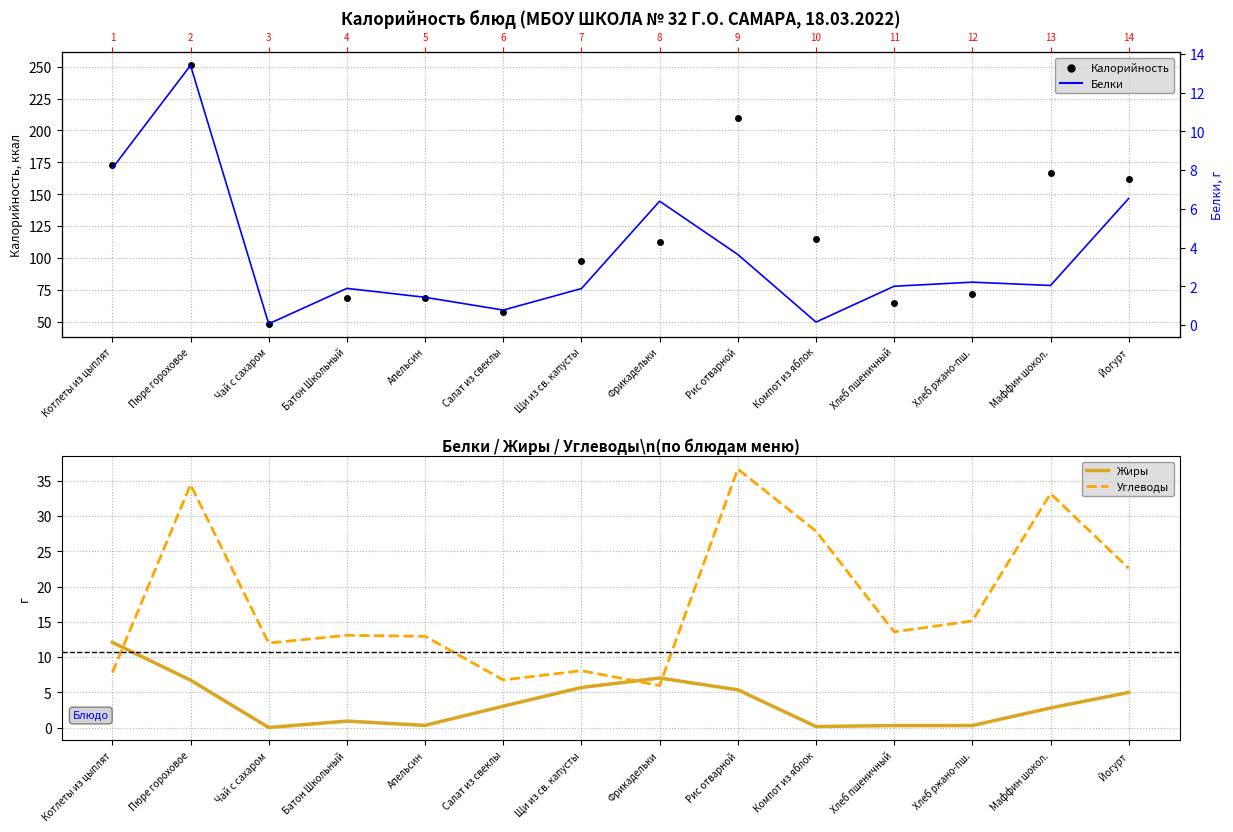

Read the Углеводы value at Апельсин.

13.0